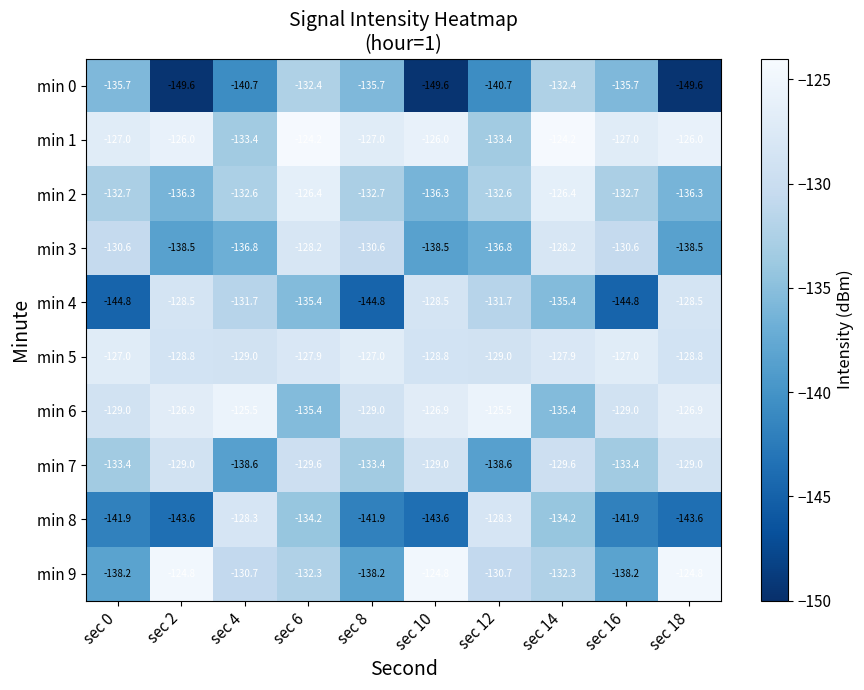

Is it true that min 5 equals -201.5 at sec 2?

False